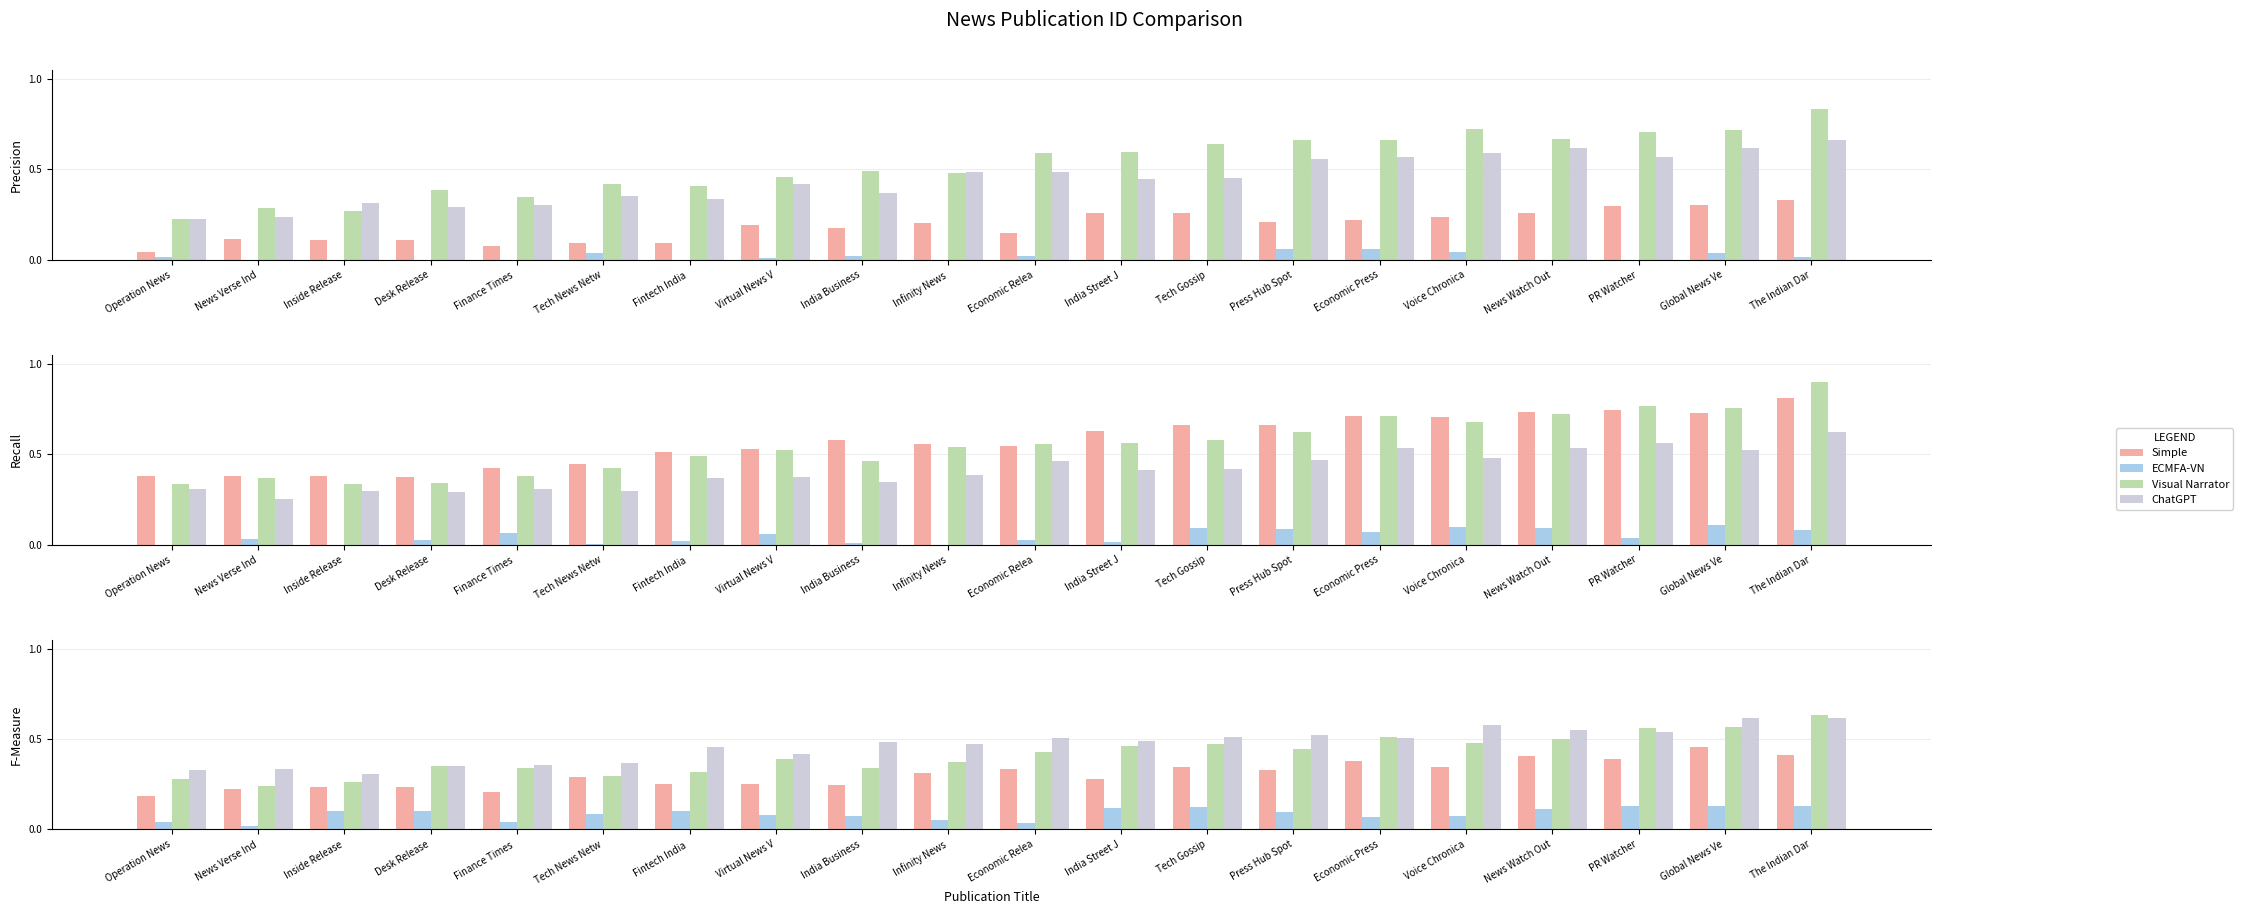

Where is ECMFA-VN nearest to the value 0?

News Verse Ind